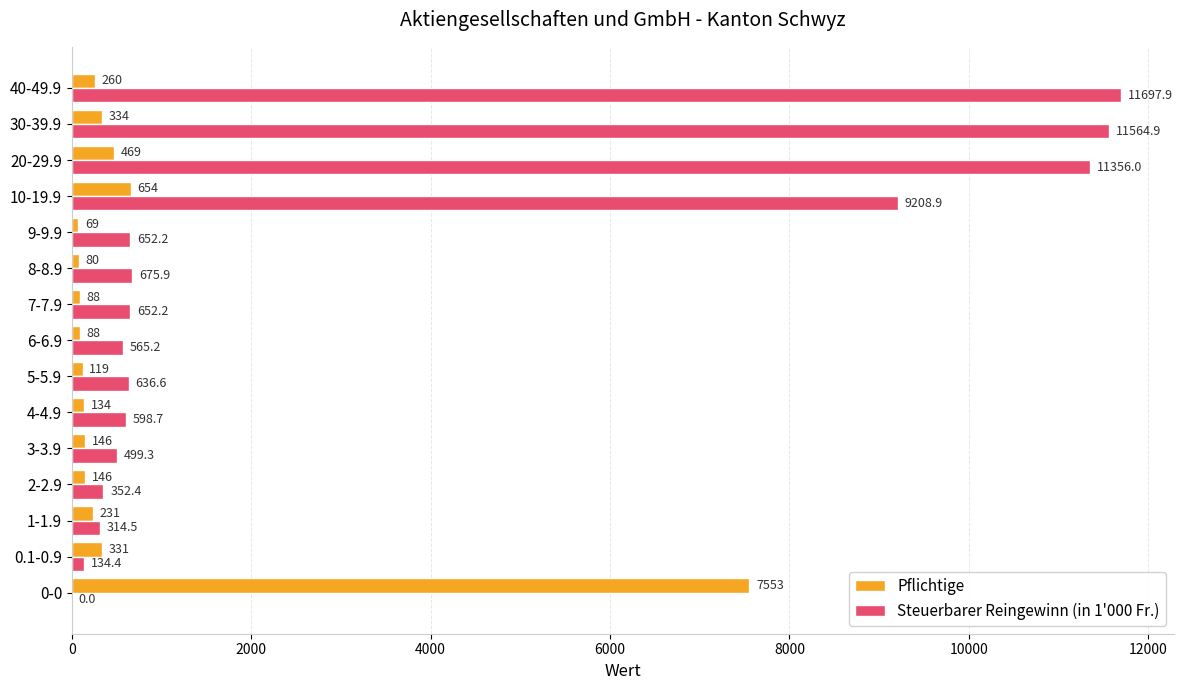

At which label is Pflichtige closest to 3811?

10-19.9